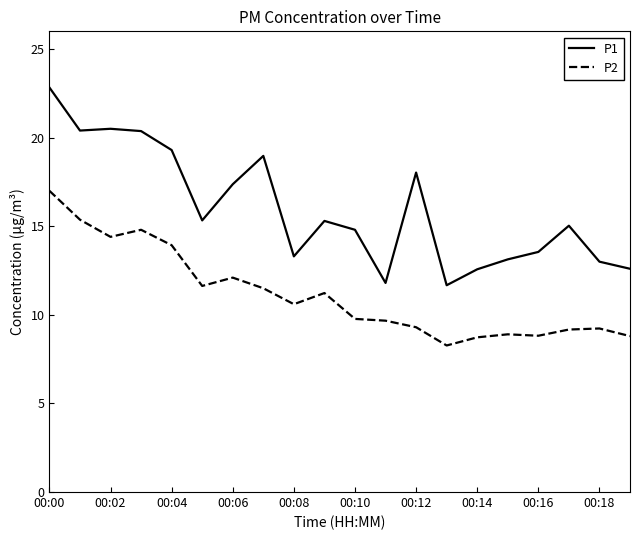

Does the chart have visible grid lines?

No